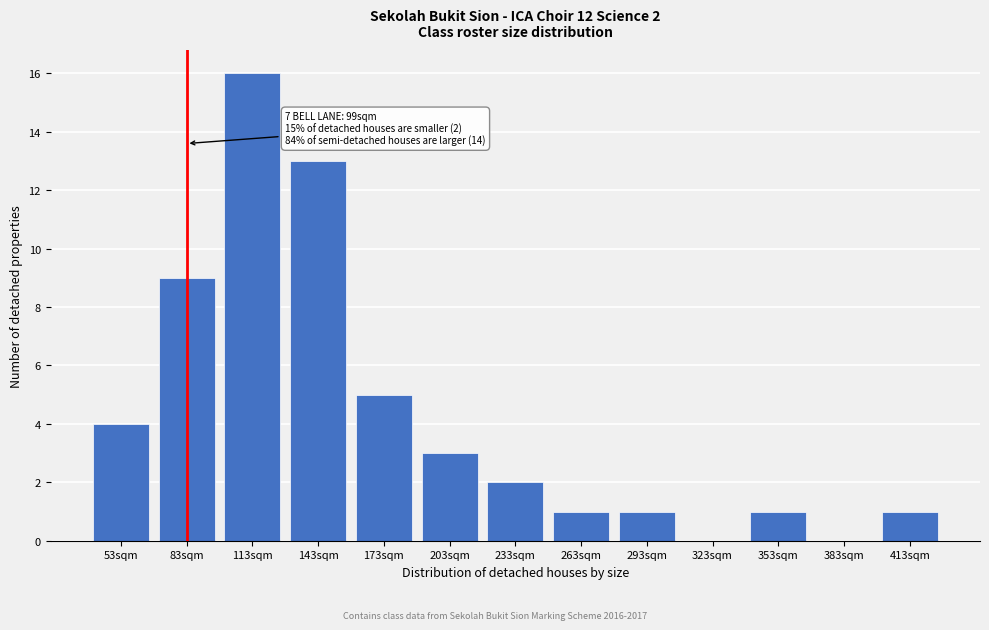

Reading left to right, transcribe all the data shown in this chart.

53sqm=4	83sqm=9	113sqm=16	143sqm=13	173sqm=5	203sqm=3	233sqm=2	263sqm=1	293sqm=1	323sqm=0	353sqm=1	383sqm=0	413sqm=1